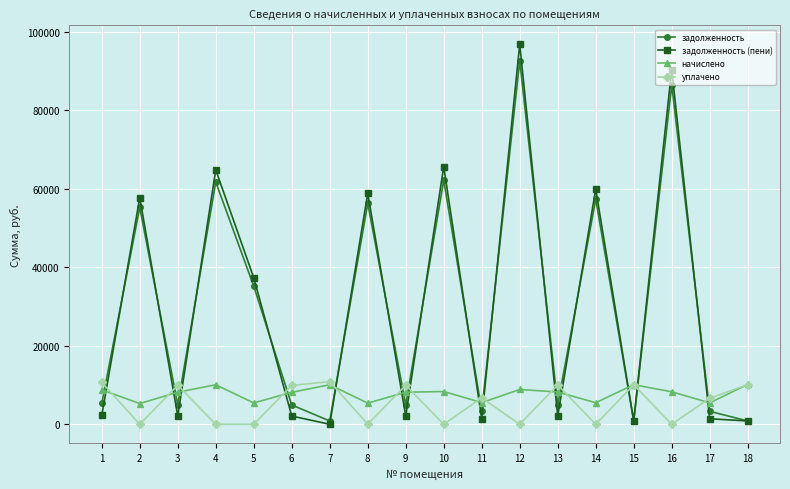

Between 6 and 17, which series saw the biggest shift?

уплачено